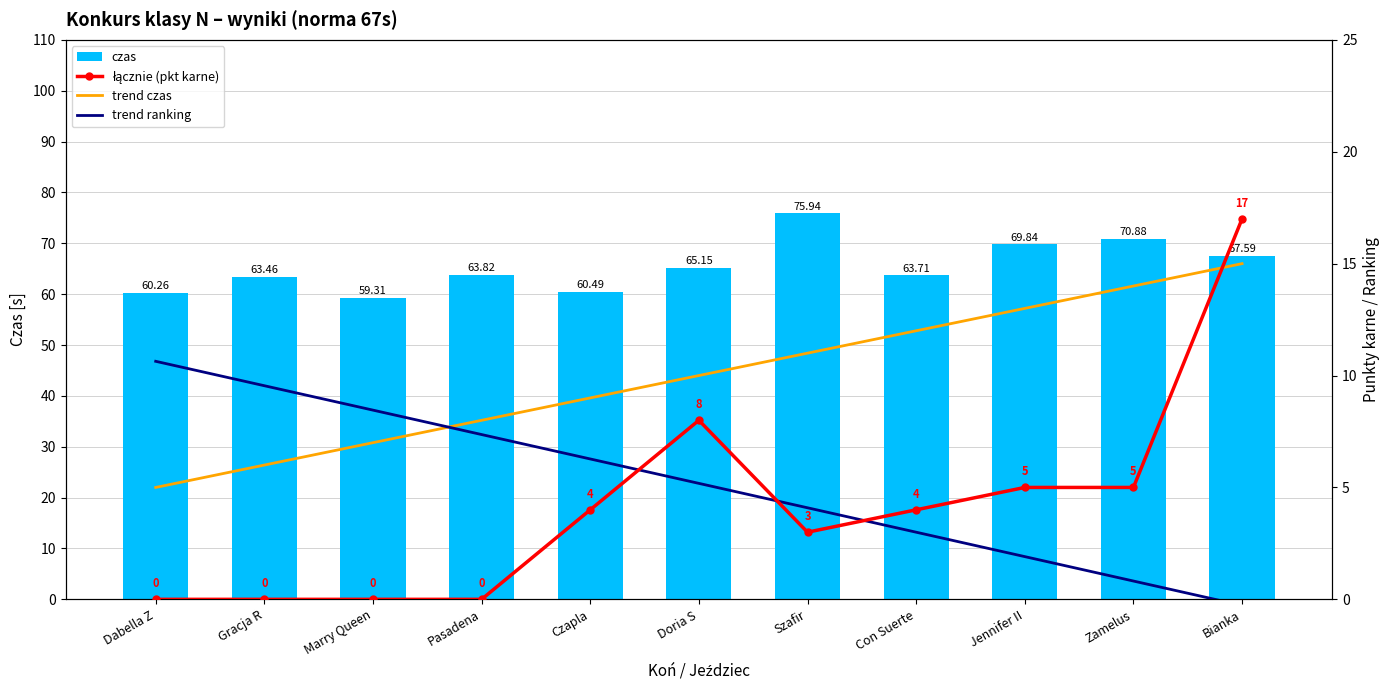

What is the difference between the highest and lowest values at Zamelus?

70.1